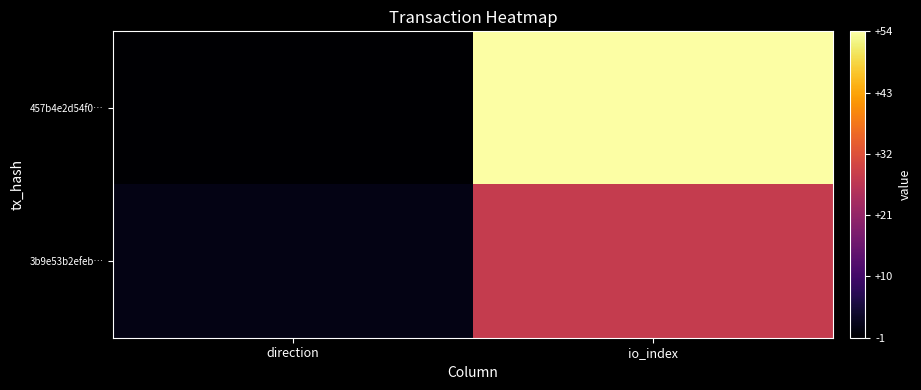

Rank the series by their maximum value, from highest to lowest.

457b4e2d54f0…, 3b9e53b2efeb…